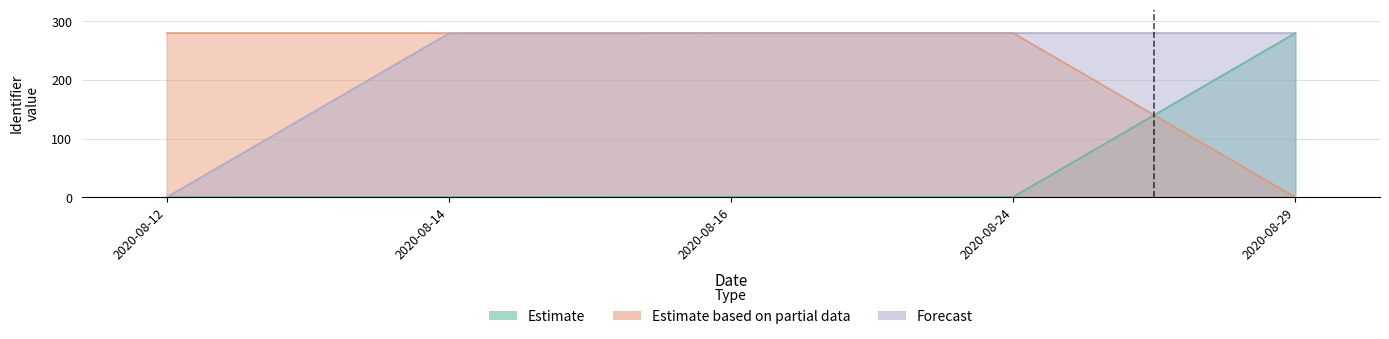

Which series changed the most between 2020-08-14 and 2020-08-24?

Forecast